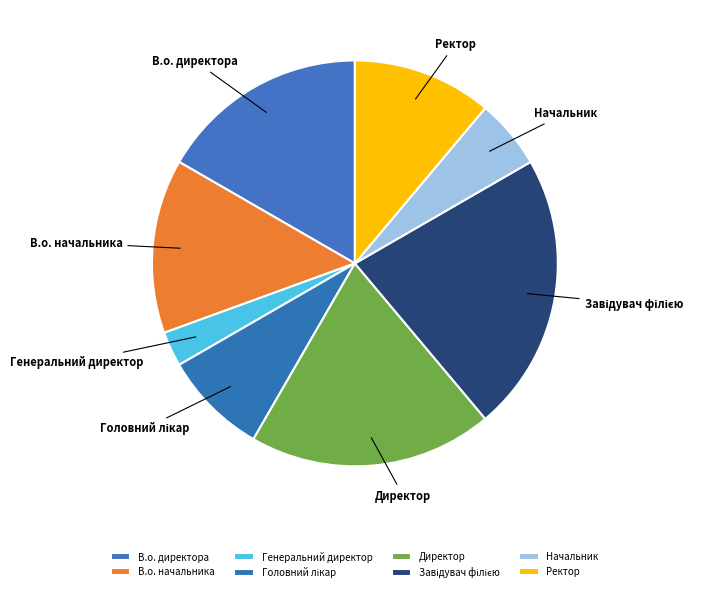

How many segments does this pie chart have?

8